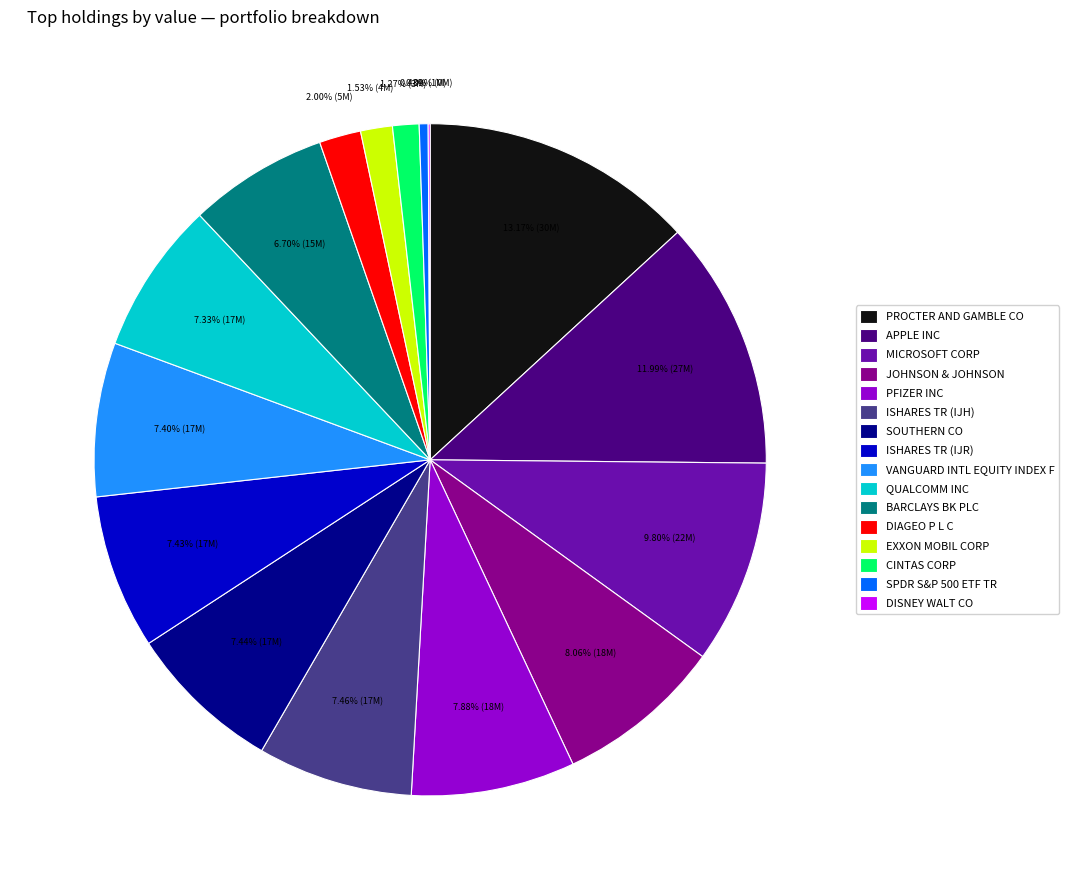

Is there a majority slice in this chart?

No